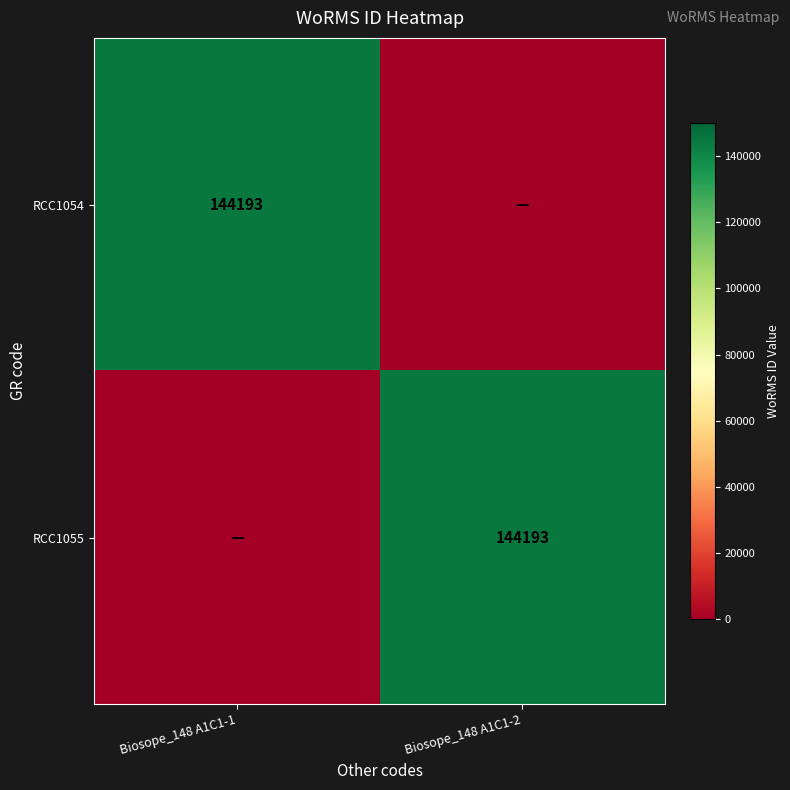

Is it true that RCC1055 equals 71080 at Biosope_148 A1C1-2?

False